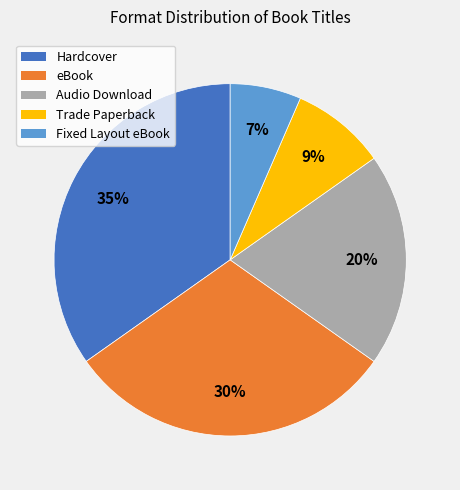

True or false: Fixed Layout eBook accounts for 1% of the total.

False